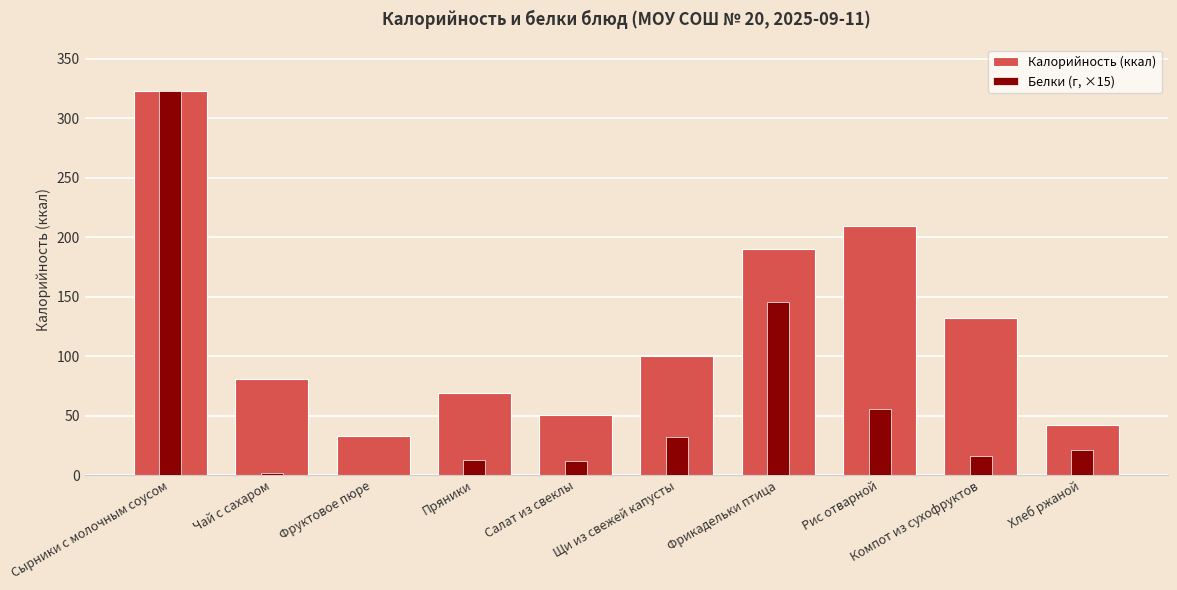

Reading left to right, what are all the values shown in this chart?

Калорийность (ккал): Сырники с молочным соусом=323.0	Чай с сахаром=81.0	Фруктовое пюре=32.4	Пряники=68.7	Салат из свеклы=50.1	Щи из свежей капусты=99.8	Фрикадельки птица=190.0	Рис отварной=209.7	Компот из сухофруктов=132.1	Хлеб ржаной=42.0
Белки (г, ×15): Сырники с молочным соусом=323.0	Чай с сахаром=2.0	Фруктовое пюре=0.0	Пряники=12.7	Салат из свеклы=12.1	Щи из свежей капусты=31.8	Фрикадельки птица=145.6	Рис отварной=55.3	Компот из сухофруктов=15.8	Хлеб ржаной=21.2